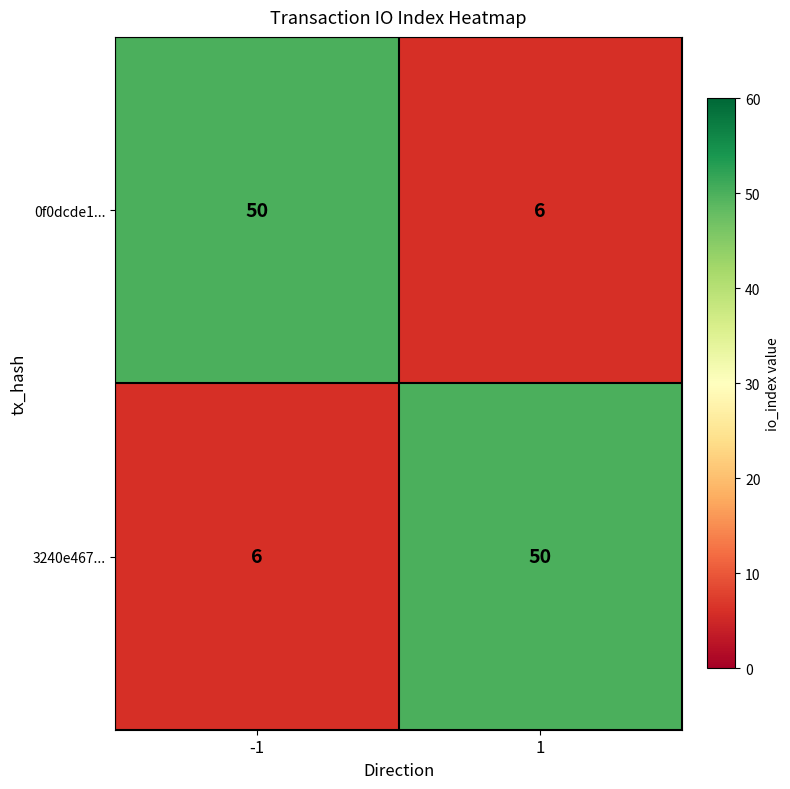

The 3240e467... series shows 31 at 1. True or false?

False